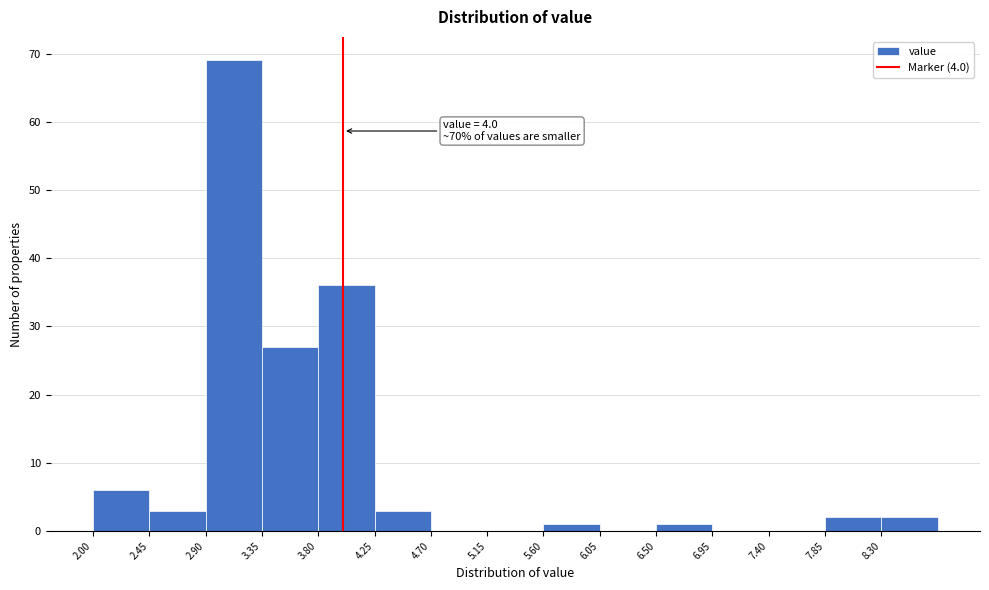

Which range on the x-axis has the tallest bar?

2.90 to 3.35